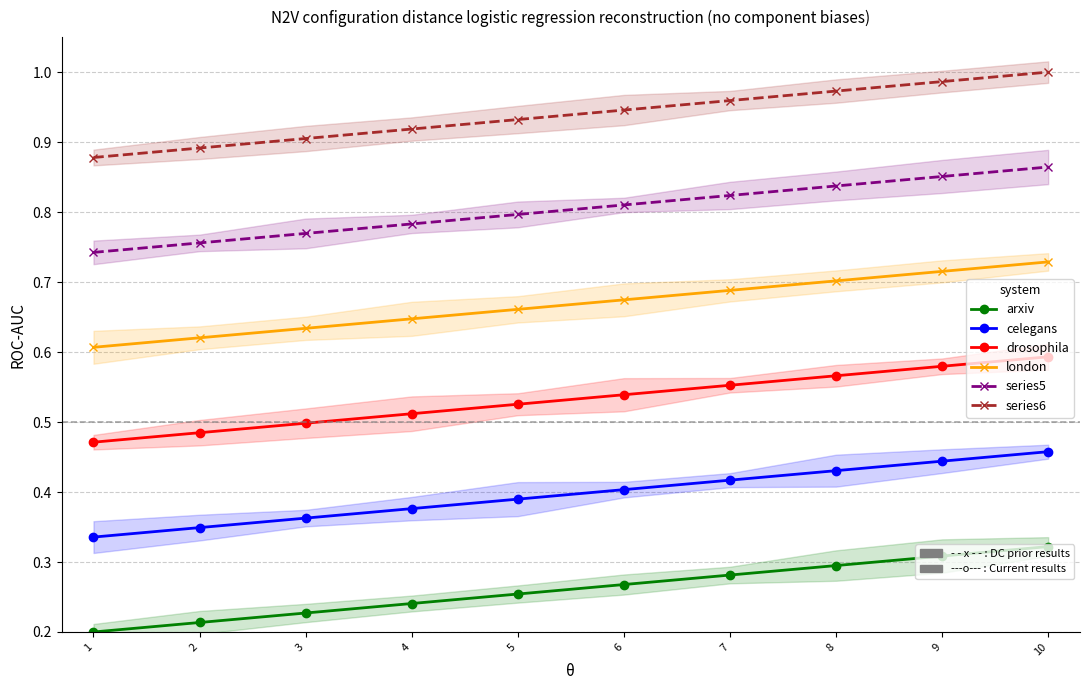

How many lines are shown in the chart?

6